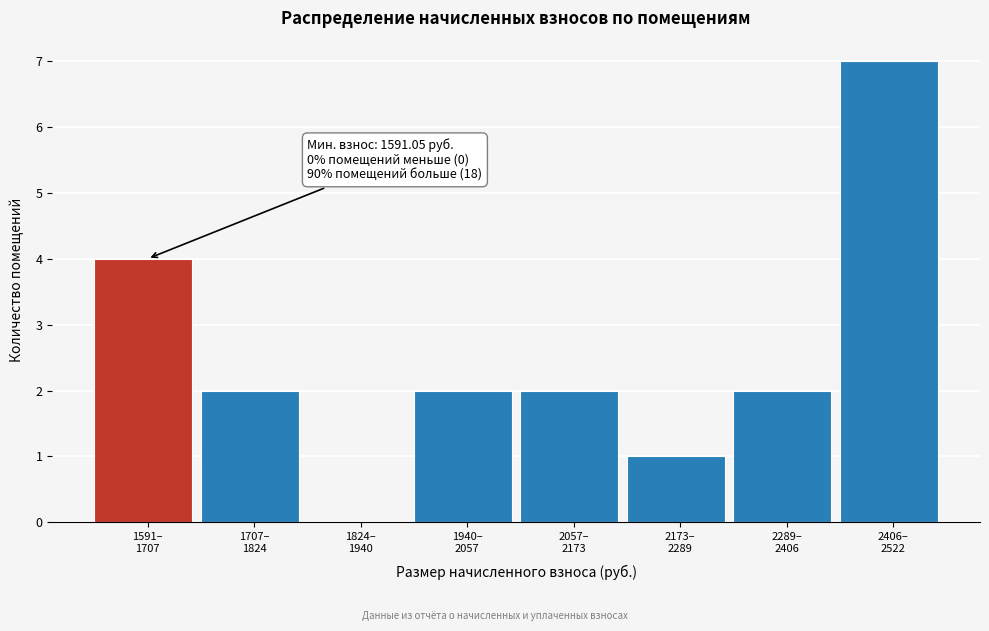

What is the maximum value shown in the chart?

7